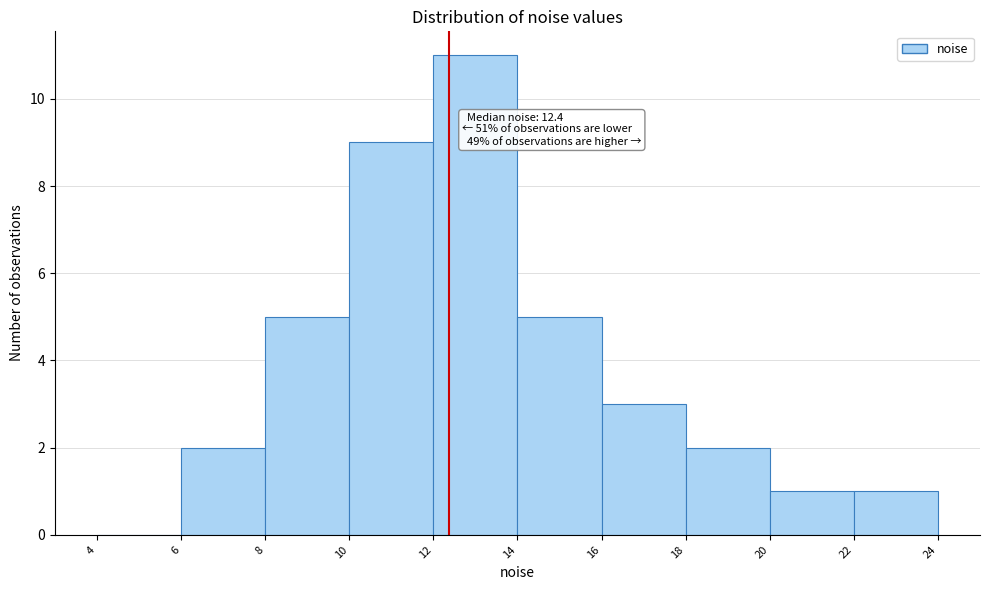

Which range on the x-axis has the tallest bar?

12 to 14